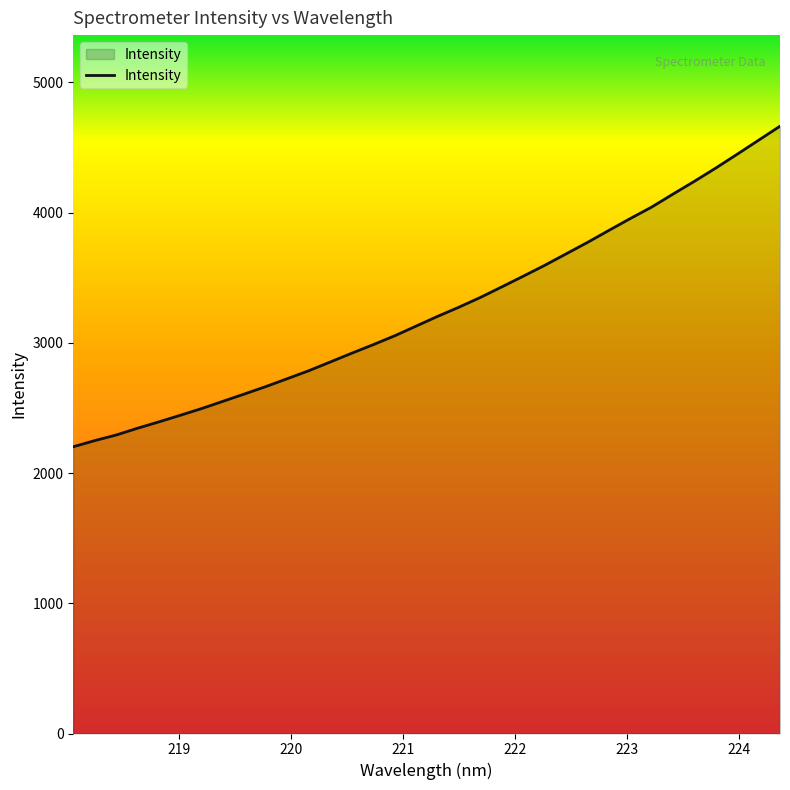

How many lines are shown in the chart?

1